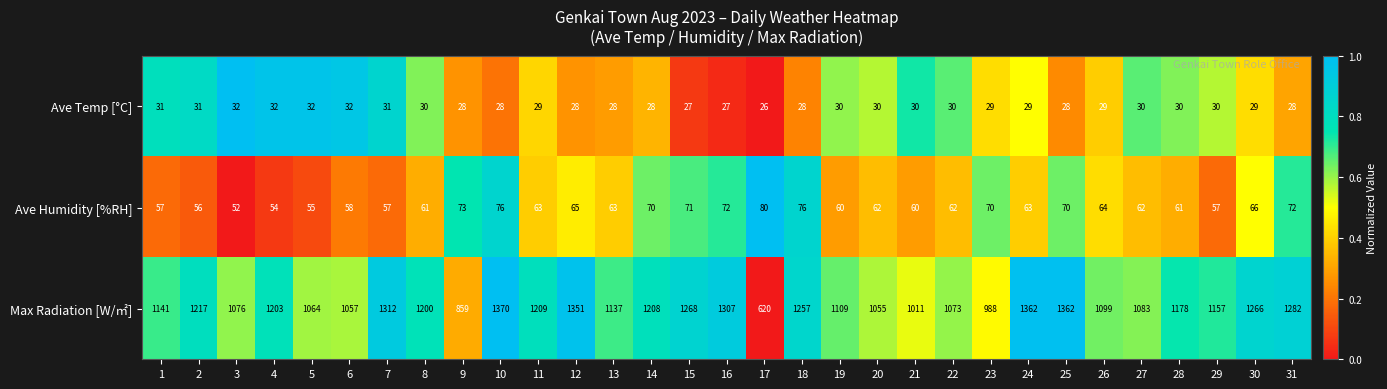

At which label does Ave Humidity [%RH] first exceed 63?

9